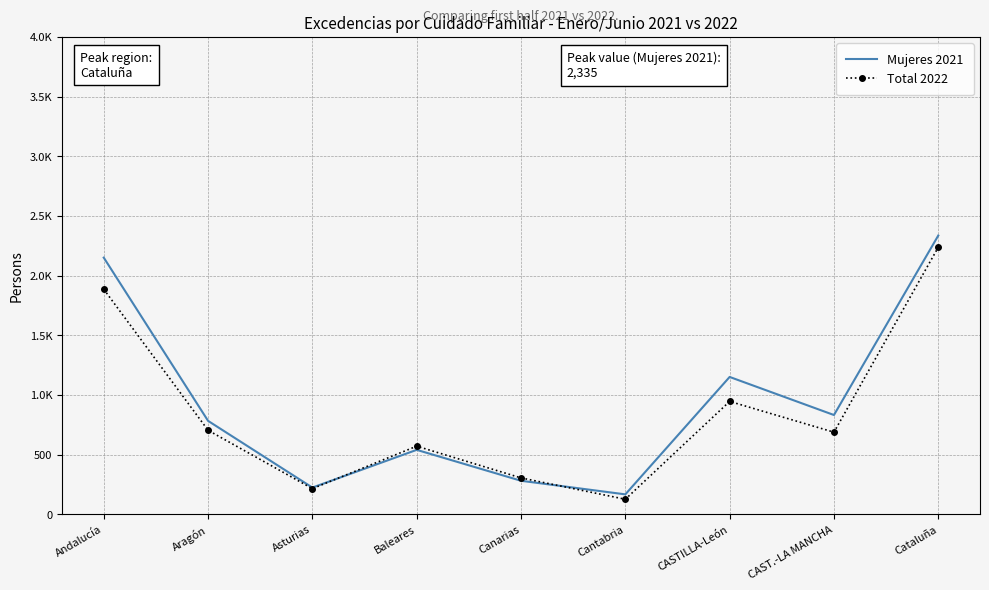

What is the value of the Mujeres 2021 point at the 9th from the left?

2335